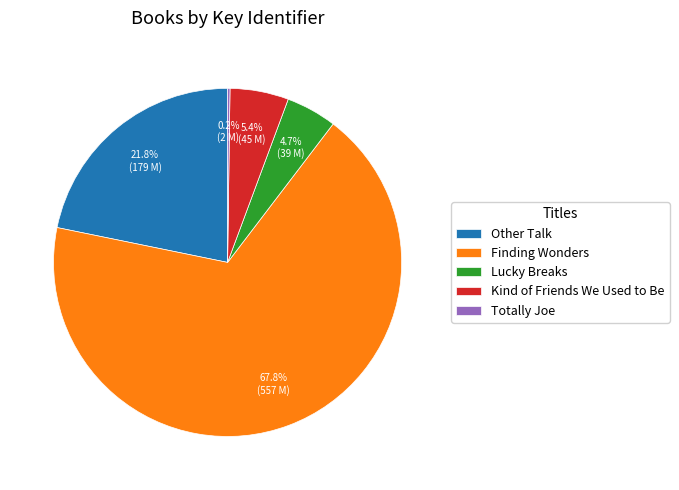

Which category accounts for the majority?

Finding Wonders